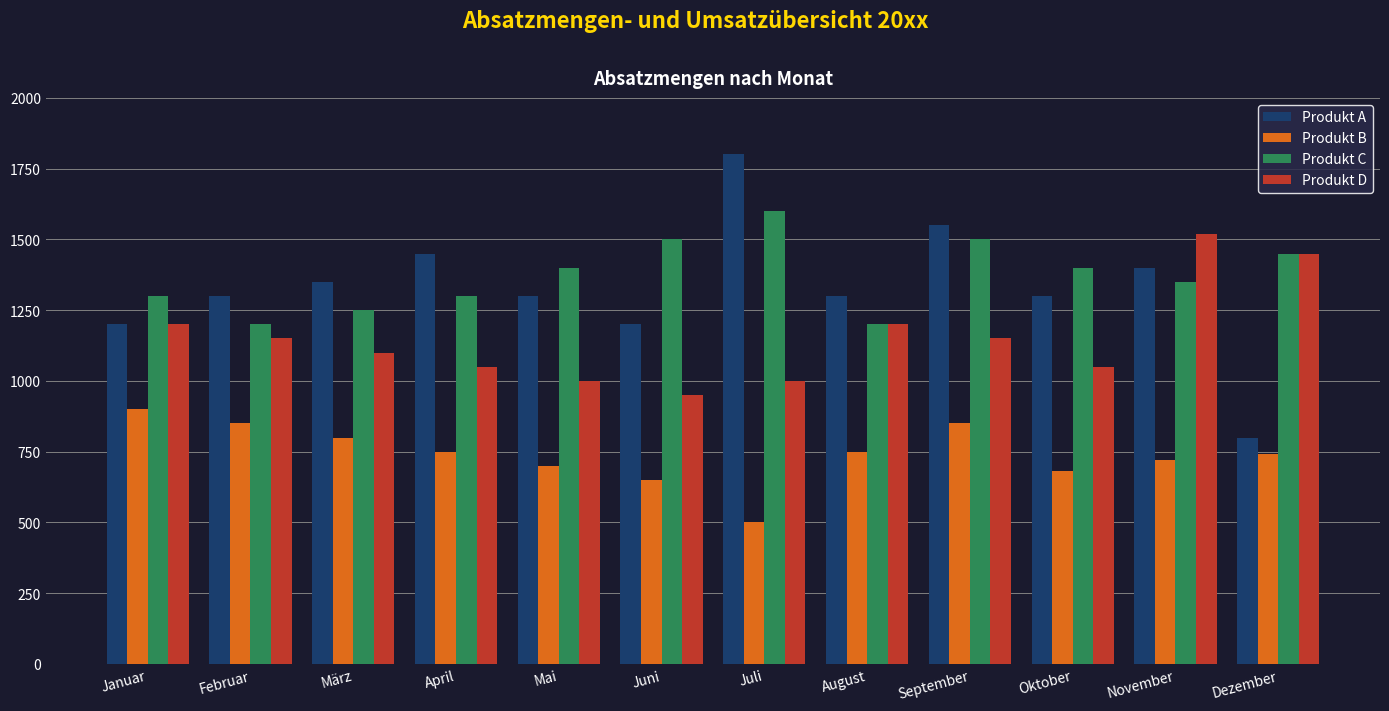

What are all the series names shown in the legend?

Produkt A, Produkt B, Produkt C, Produkt D